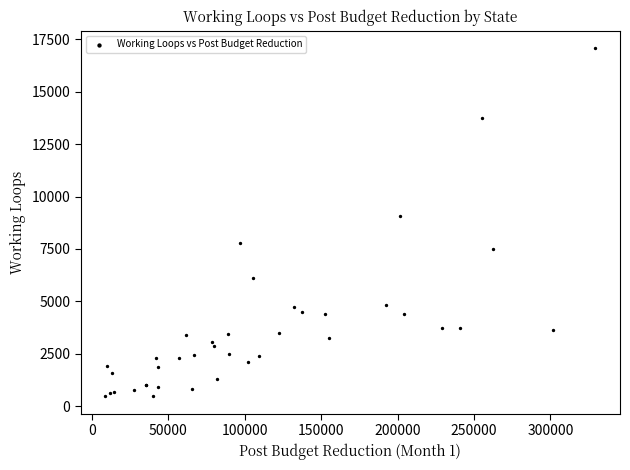

What Y value in the scatter plot is closest to 8776?

9079